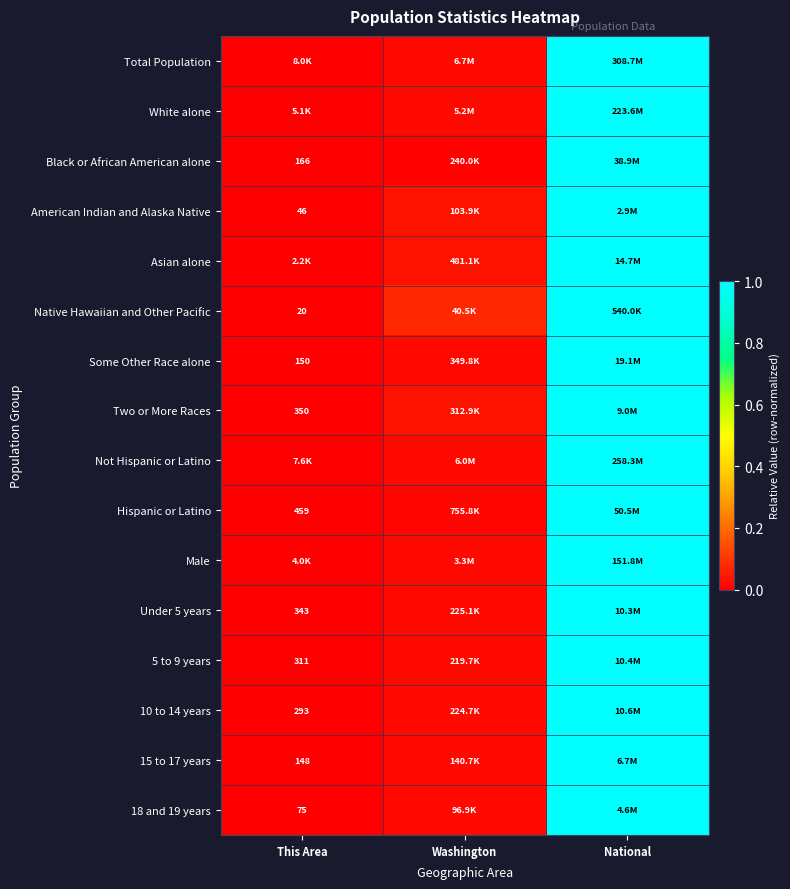

At which category is the sum across all series the highest?

National